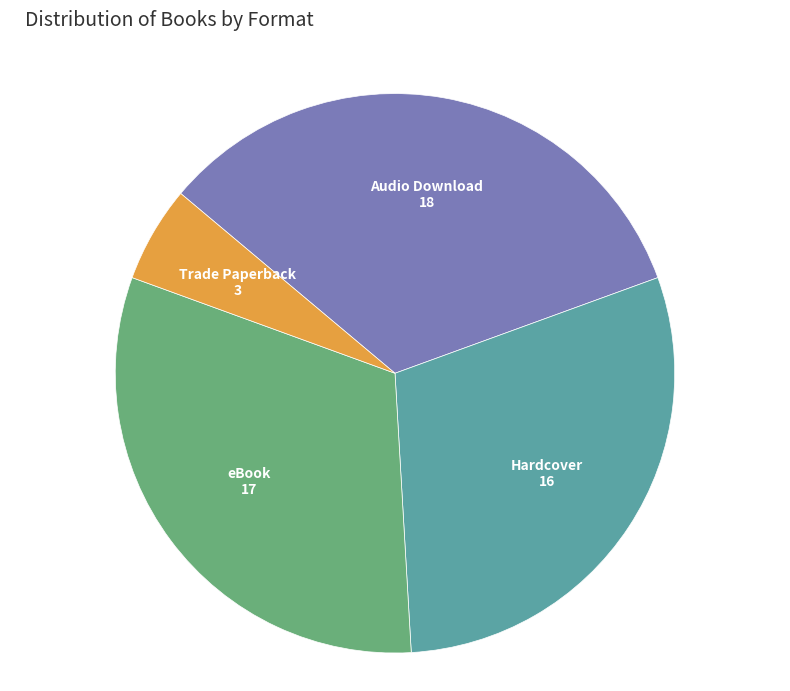

What is the largest slice in the pie chart?

Audio Download